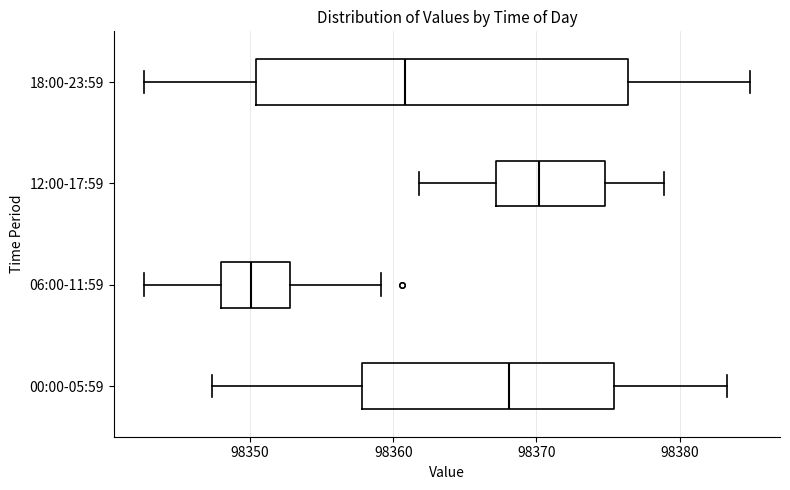

Which box is the widest, from its left edge to its right edge?

18:00-23:59